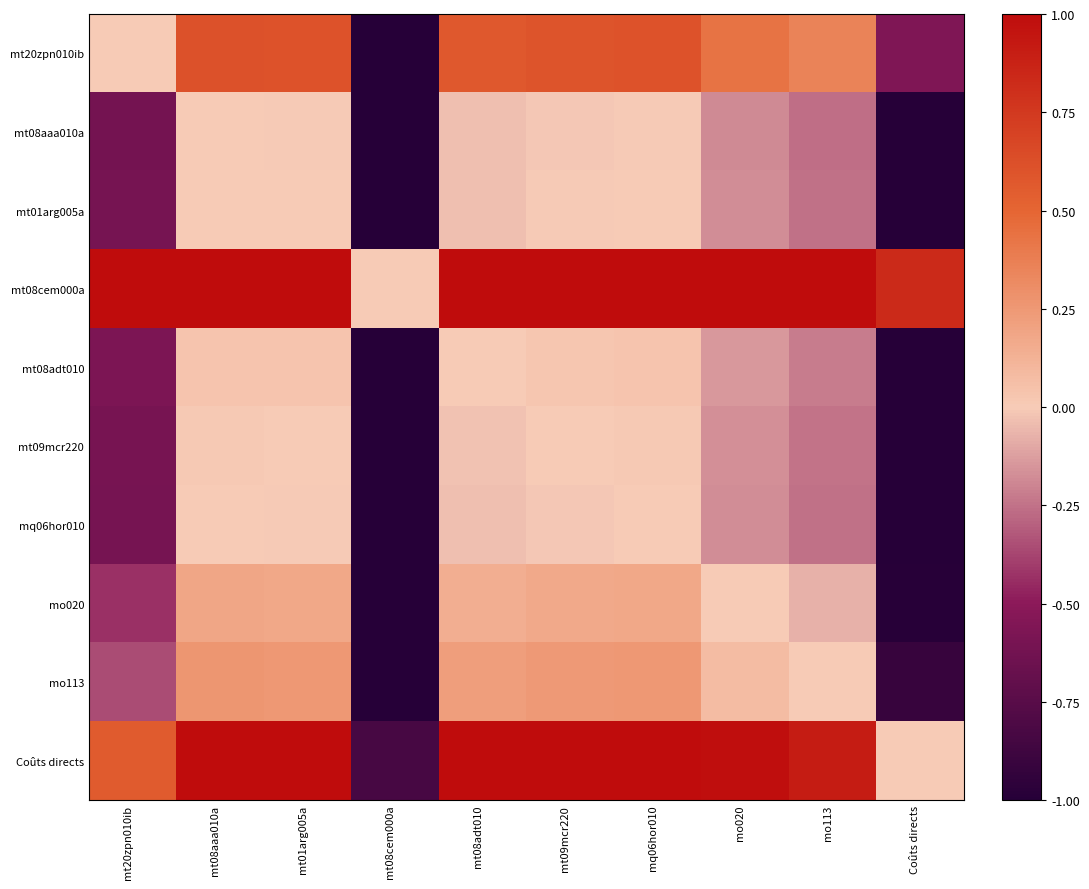

Reading left to right, list all the values displayed in this chart.

mt20zpn010ib: mt20zpn010ib=0.0	mt08aaa010a=0.6	mt01arg005a=0.6	mt08cem000a=-1.0	mt08adt010=0.6	mt09mcr220=0.6	mq06hor010=0.6	mo020=0.4	mo113=0.4	Coûts directs=-0.6
mt08aaa010a: mt20zpn010ib=-0.6	mt08aaa010a=0.0	mt01arg005a=-0.0	mt08cem000a=-1.0	mt08adt010=-0.0	mt09mcr220=-0.0	mq06hor010=-0.0	mo020=-0.2	mo113=-0.3	Coûts directs=-1.0
mt01arg005a: mt20zpn010ib=-0.6	mt08aaa010a=0.0	mt01arg005a=0.0	mt08cem000a=-1.0	mt08adt010=-0.0	mt09mcr220=-0.0	mq06hor010=0.0	mo020=-0.2	mo113=-0.3	Coûts directs=-1.0
mt08cem000a: mt20zpn010ib=1.0	mt08aaa010a=1.0	mt01arg005a=1.0	mt08cem000a=0.0	mt08adt010=1.0	mt09mcr220=1.0	mq06hor010=1.0	mo020=1.0	mo113=1.0	Coûts directs=0.8
mt08adt010: mt20zpn010ib=-0.6	mt08aaa010a=0.0	mt01arg005a=0.0	mt08cem000a=-1.0	mt08adt010=0.0	mt09mcr220=0.0	mq06hor010=0.0	mo020=-0.1	mo113=-0.2	Coûts directs=-1.0
mt09mcr220: mt20zpn010ib=-0.6	mt08aaa010a=0.0	mt01arg005a=0.0	mt08cem000a=-1.0	mt08adt010=-0.0	mt09mcr220=0.0	mq06hor010=0.0	mo020=-0.2	mo113=-0.2	Coûts directs=-1.0
mq06hor010: mt20zpn010ib=-0.6	mt08aaa010a=0.0	mt01arg005a=-0.0	mt08cem000a=-1.0	mt08adt010=-0.0	mt09mcr220=-0.0	mq06hor010=0.0	mo020=-0.2	mo113=-0.3	Coûts directs=-1.0
mo020: mt20zpn010ib=-0.4	mt08aaa010a=0.2	mt01arg005a=0.2	mt08cem000a=-1.0	mt08adt010=0.1	mt09mcr220=0.2	mq06hor010=0.2	mo020=0.0	mo113=-0.1	Coûts directs=-1.0
mo113: mt20zpn010ib=-0.4	mt08aaa010a=0.3	mt01arg005a=0.3	mt08cem000a=-1.0	mt08adt010=0.2	mt09mcr220=0.2	mq06hor010=0.3	mo020=0.1	mo113=0.0	Coûts directs=-0.9
Coûts directs: mt20zpn010ib=0.6	mt08aaa010a=1.0	mt01arg005a=1.0	mt08cem000a=-0.8	mt08adt010=1.0	mt09mcr220=1.0	mq06hor010=1.0	mo020=1.0	mo113=0.9	Coûts directs=0.0